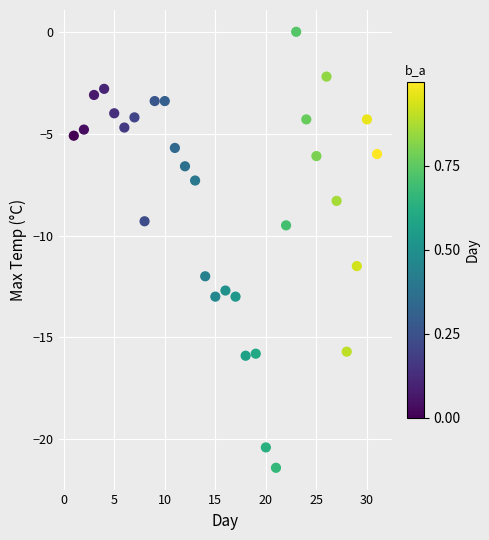

What is the range of X values (max minus min)?

30.0